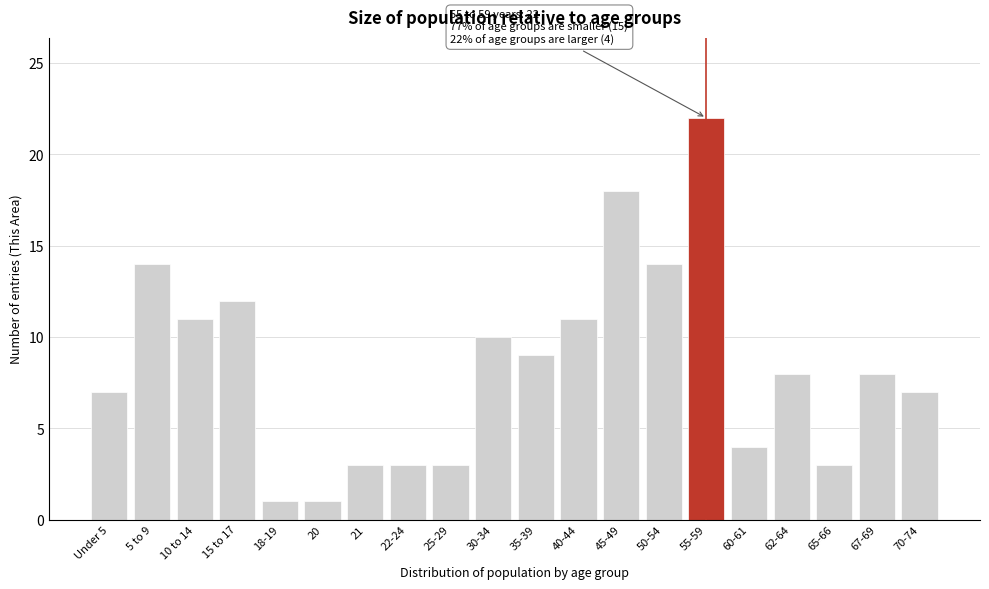

Reading left to right, extract all data points from this chart.

Under 5=7	5 to 9=14	10 to 14=11	15 to 17=12	18-19=1	20=1	21=3	22-24=3	25-29=3	30-34=10	35-39=9	40-44=11	45-49=18	50-54=14	55-59=22	60-61=4	62-64=8	65-66=3	67-69=8	70-74=7